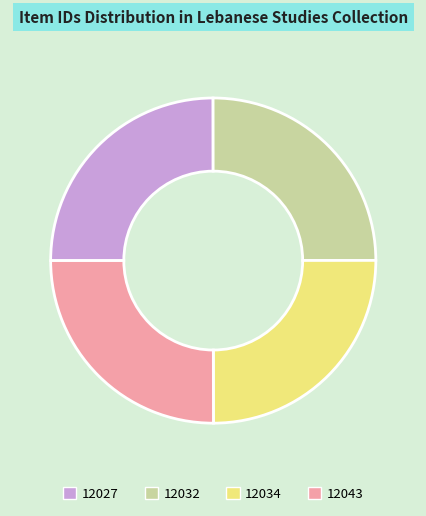

Does 12032 account for over 50% of the chart?

No